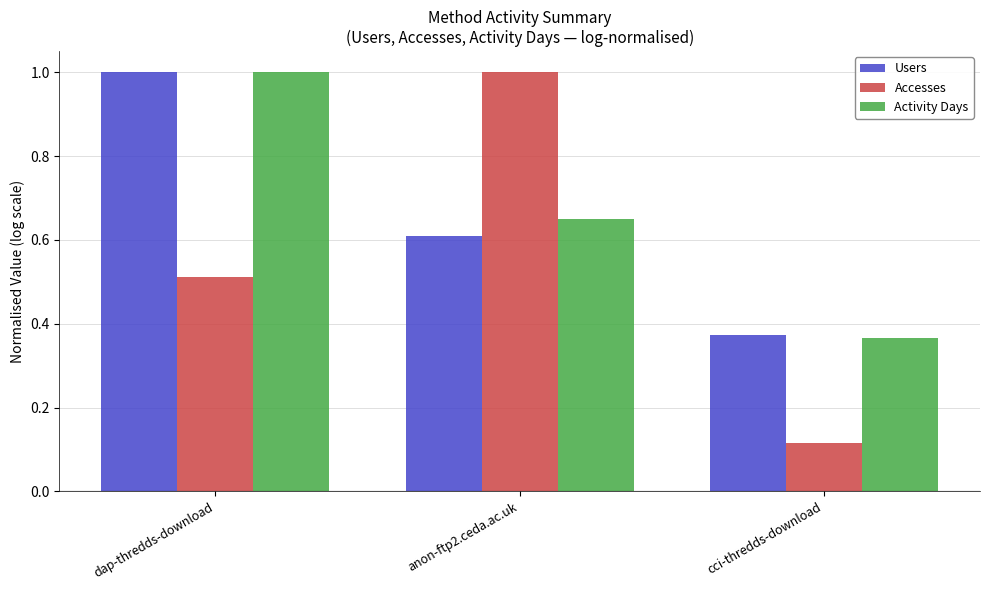

How many categories are shown in the chart?

3